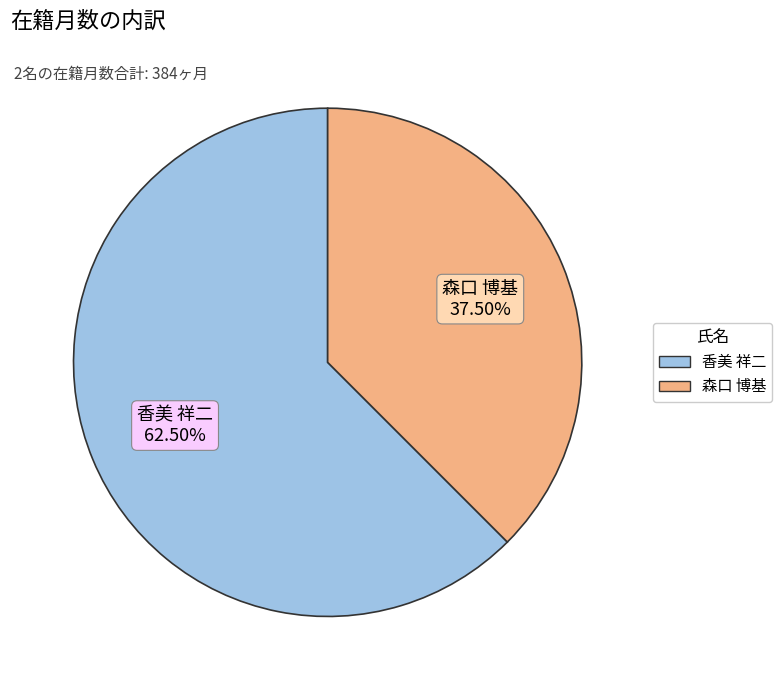

True or false: 香美 祥二 accounts for 72% of the total.

False